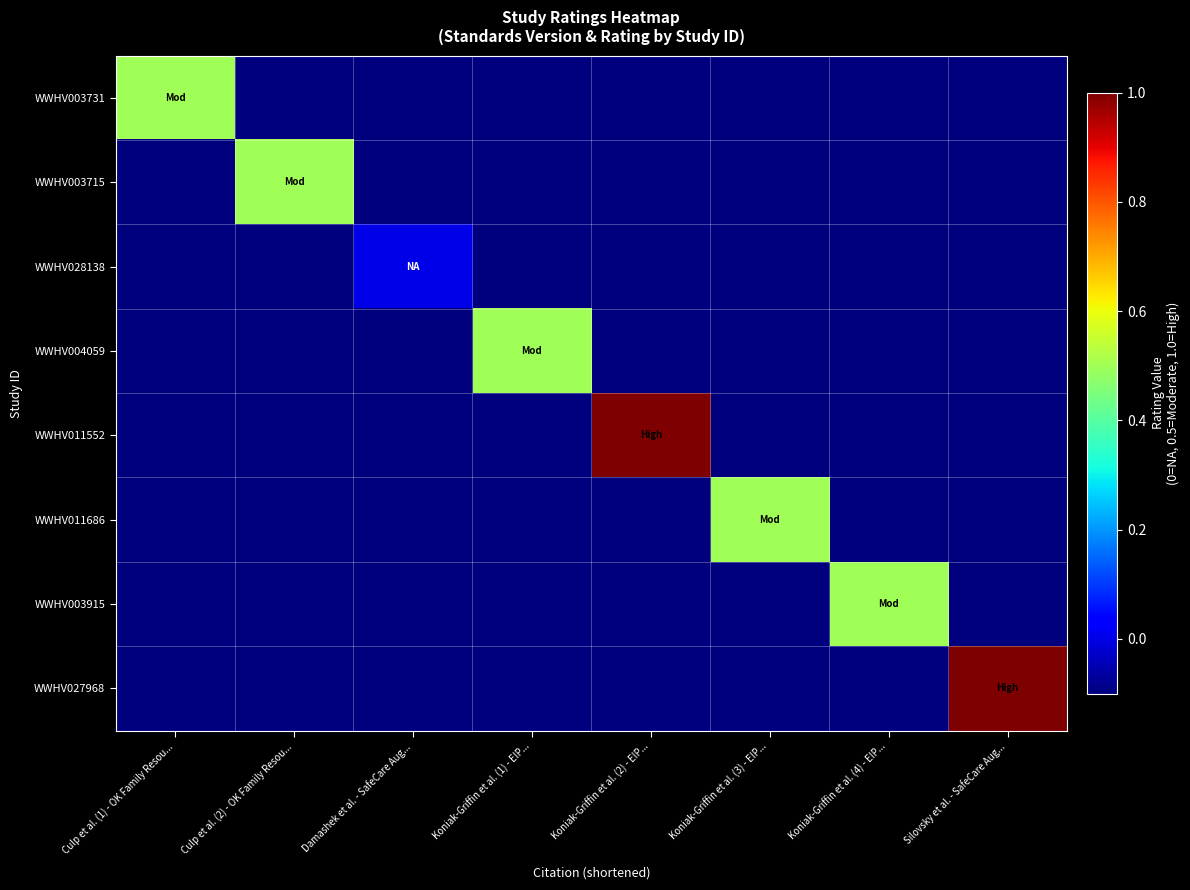

Rank the series by their maximum value, from highest to lowest.

WWHV011552, WWHV027968, WWHV003731, WWHV003715, WWHV004059, WWHV011686, WWHV003915, WWHV028138